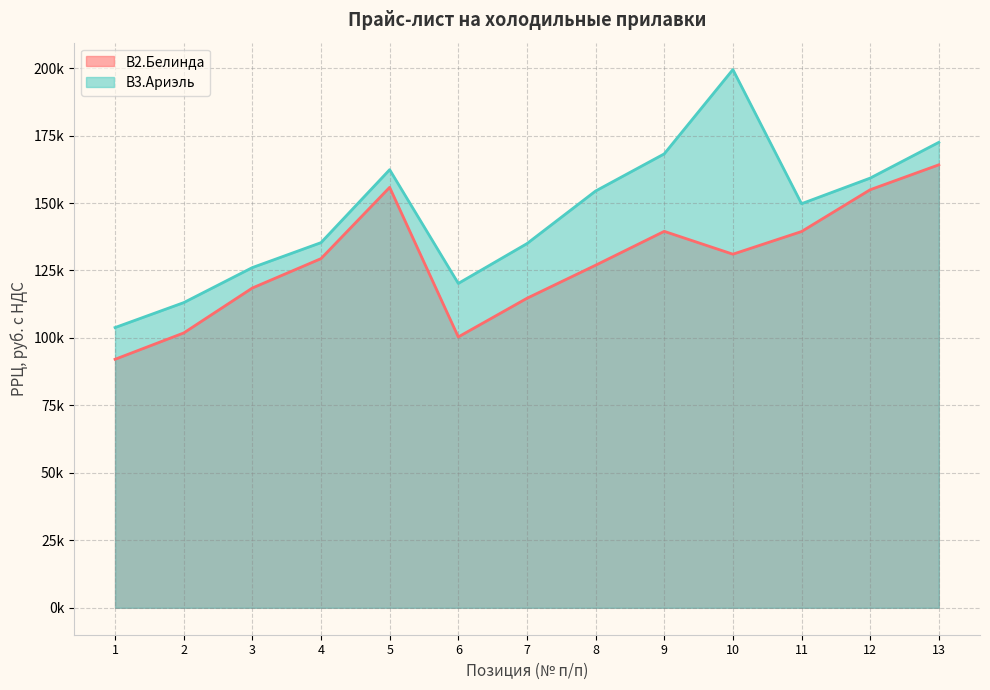

At how many categories does at least one series exceed 178537?

1